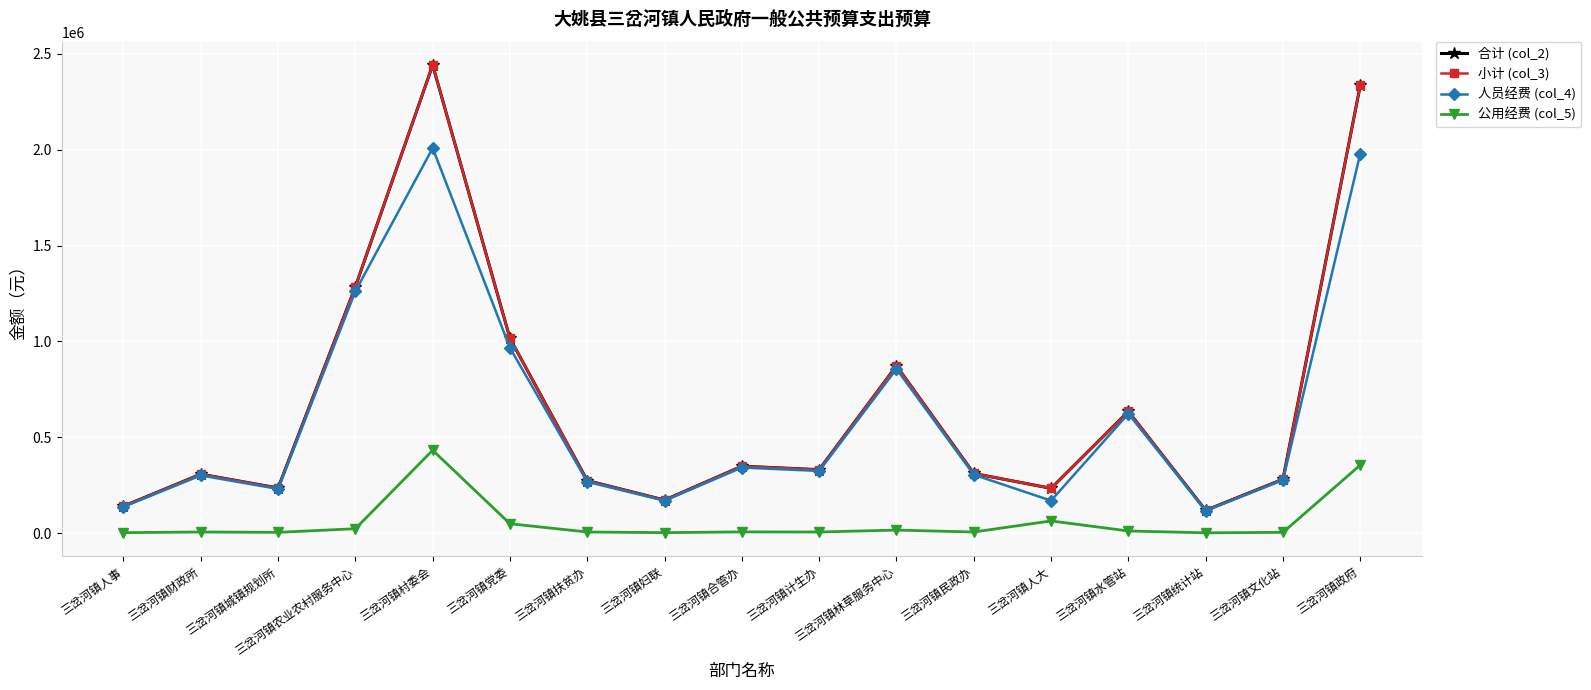

Between 三岔河镇统计站 and 三岔河镇城镇规划所, which is larger?

三岔河镇城镇规划所